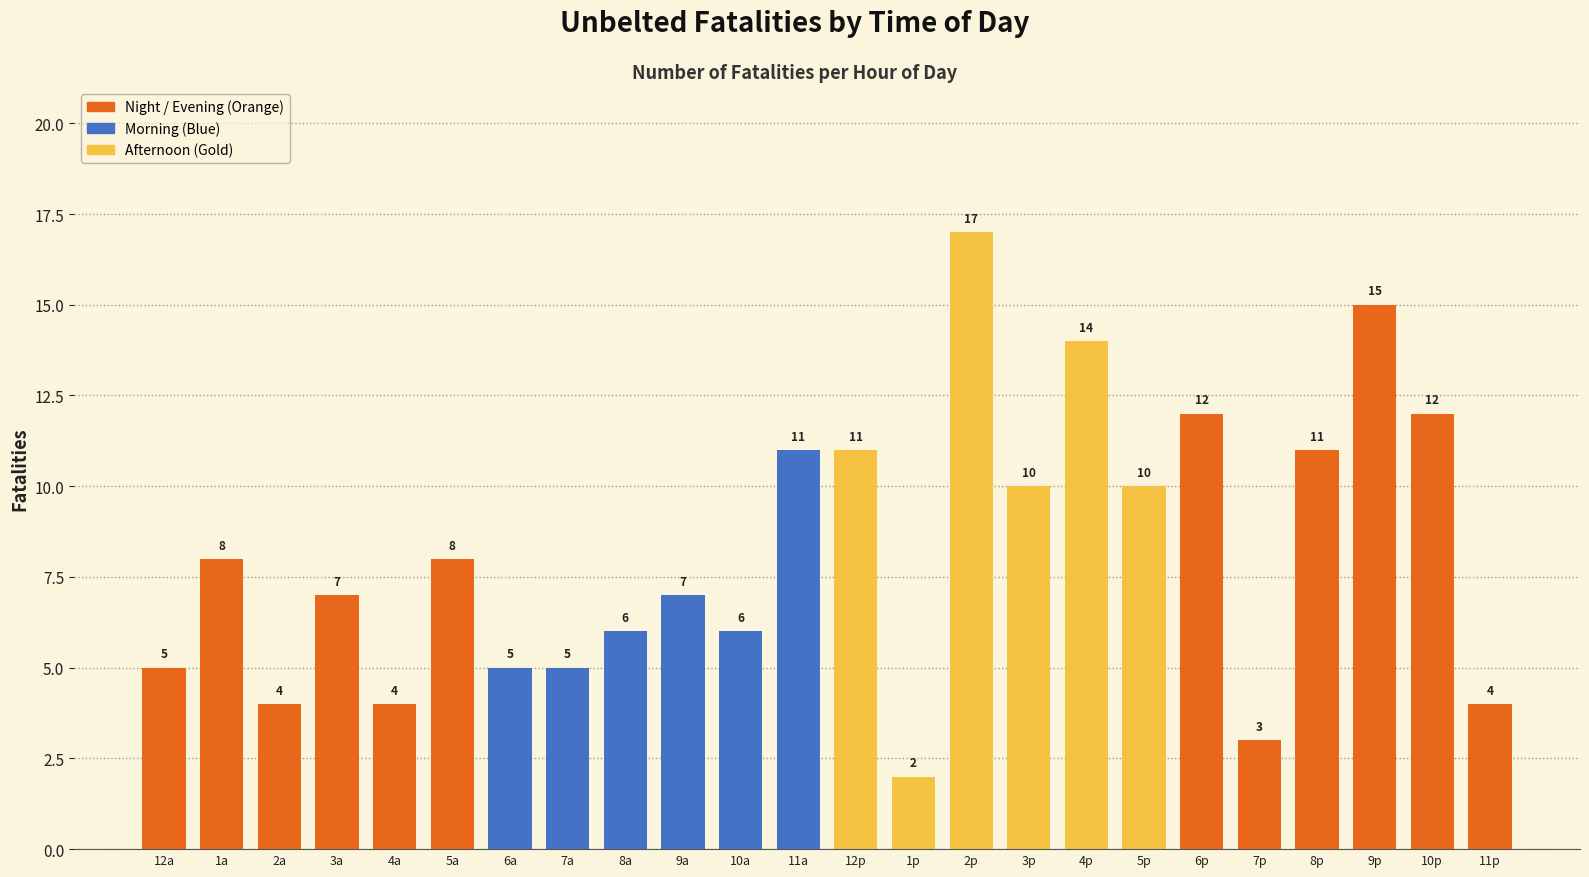

What is the ratio of the value at 5p to the value at 4a?

2.5